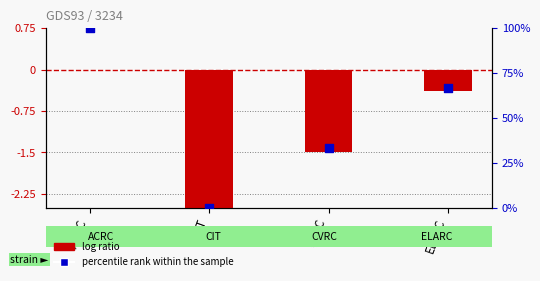

At how many categories does at least one series exceed 41?

2